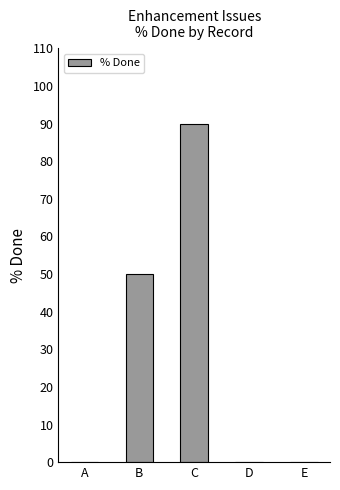

The chart shows a value of -53 at D. True or false?

False